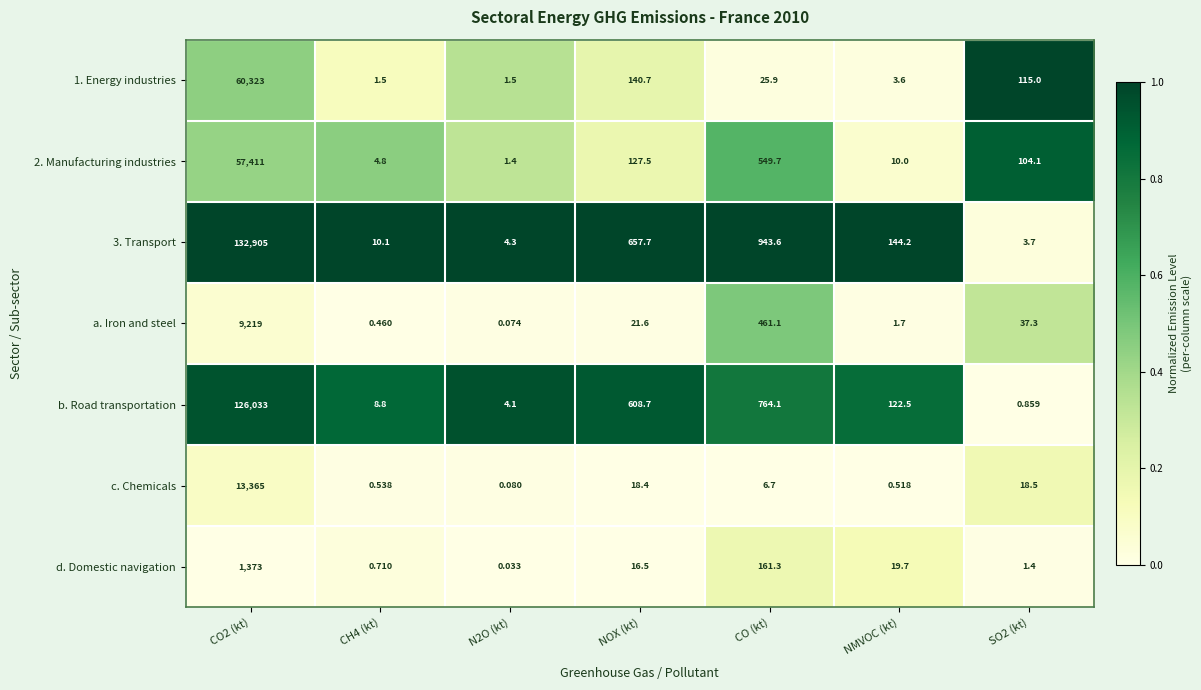

Where is a. Iron and steel nearest to the value 4609?

CO (kt)